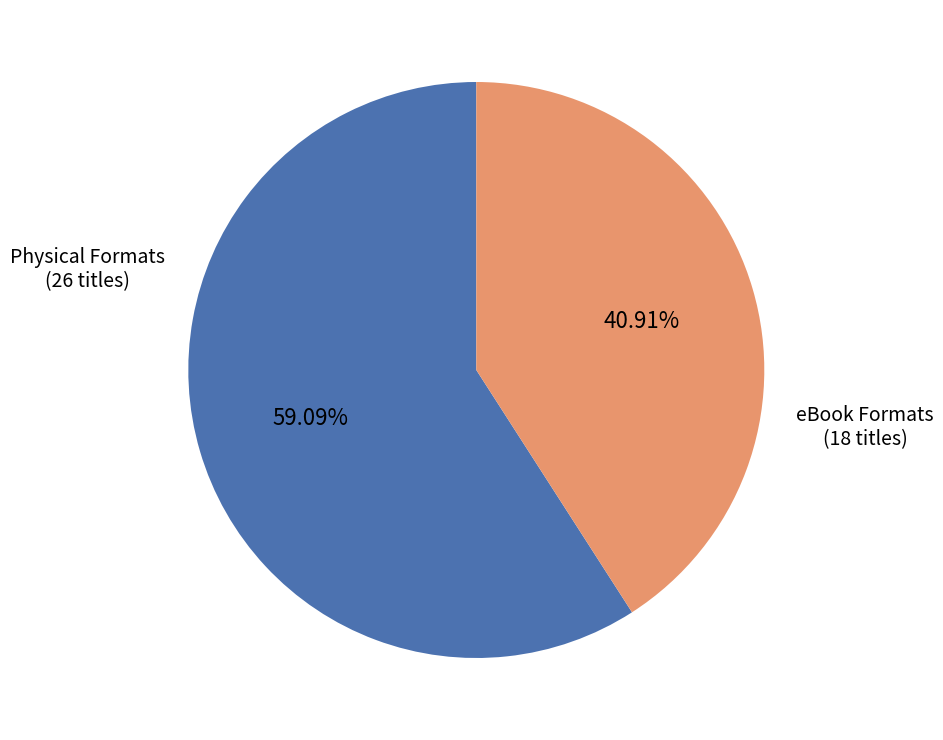

Is there any slice that represents more than half of the pie?

Yes